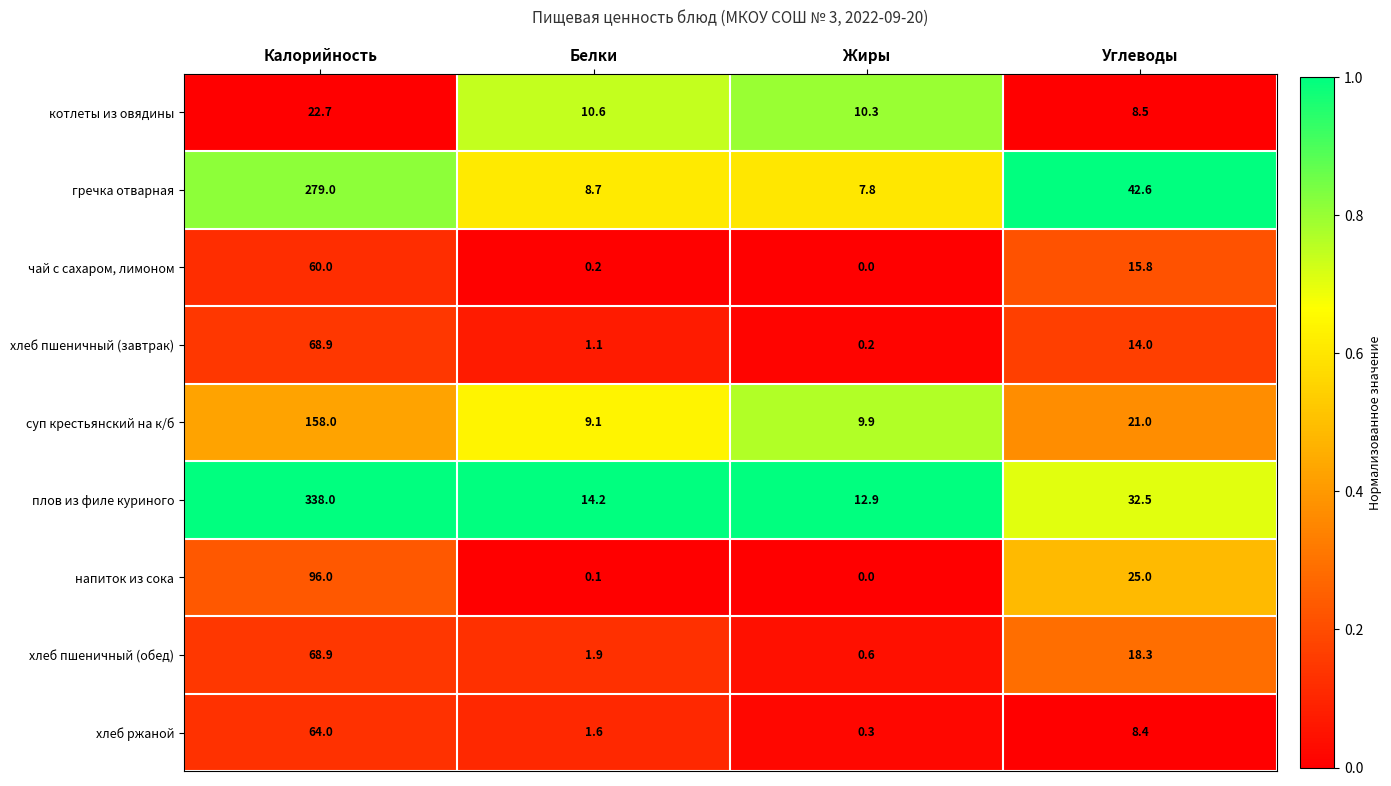

What is the difference between the highest and lowest values at Жиры?

12.9